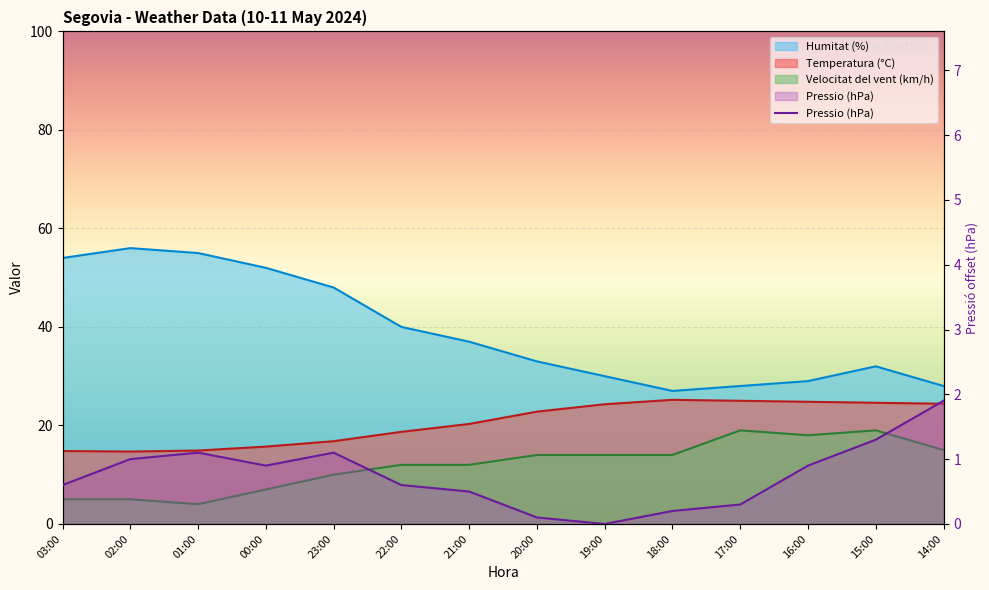

At which label is the value closest to 0?

19:00